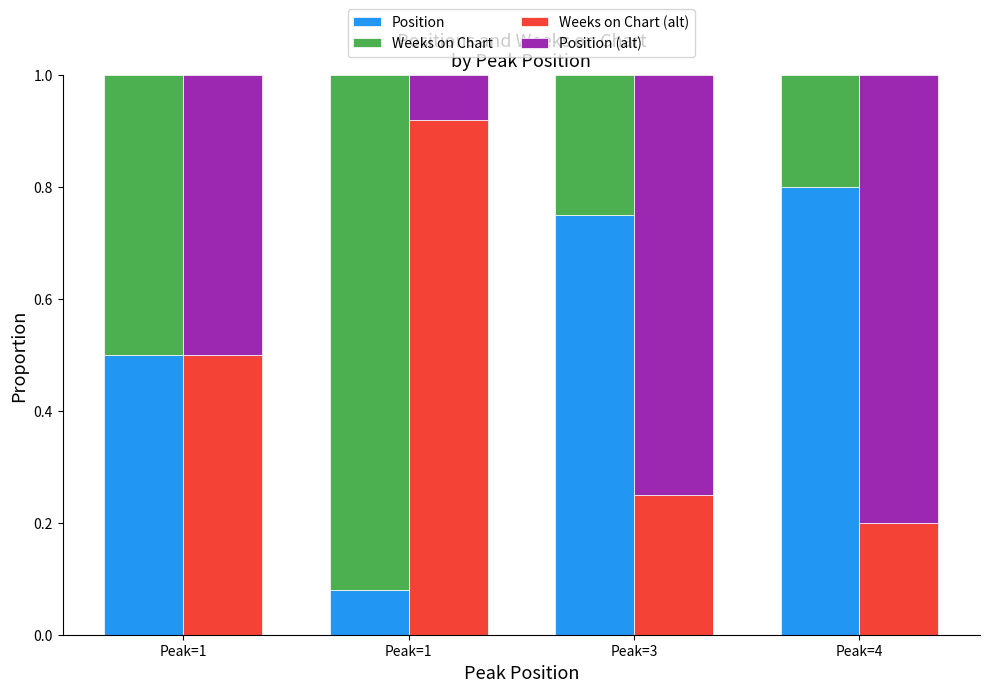

What is the total value across all series at Peak=4?

2.0